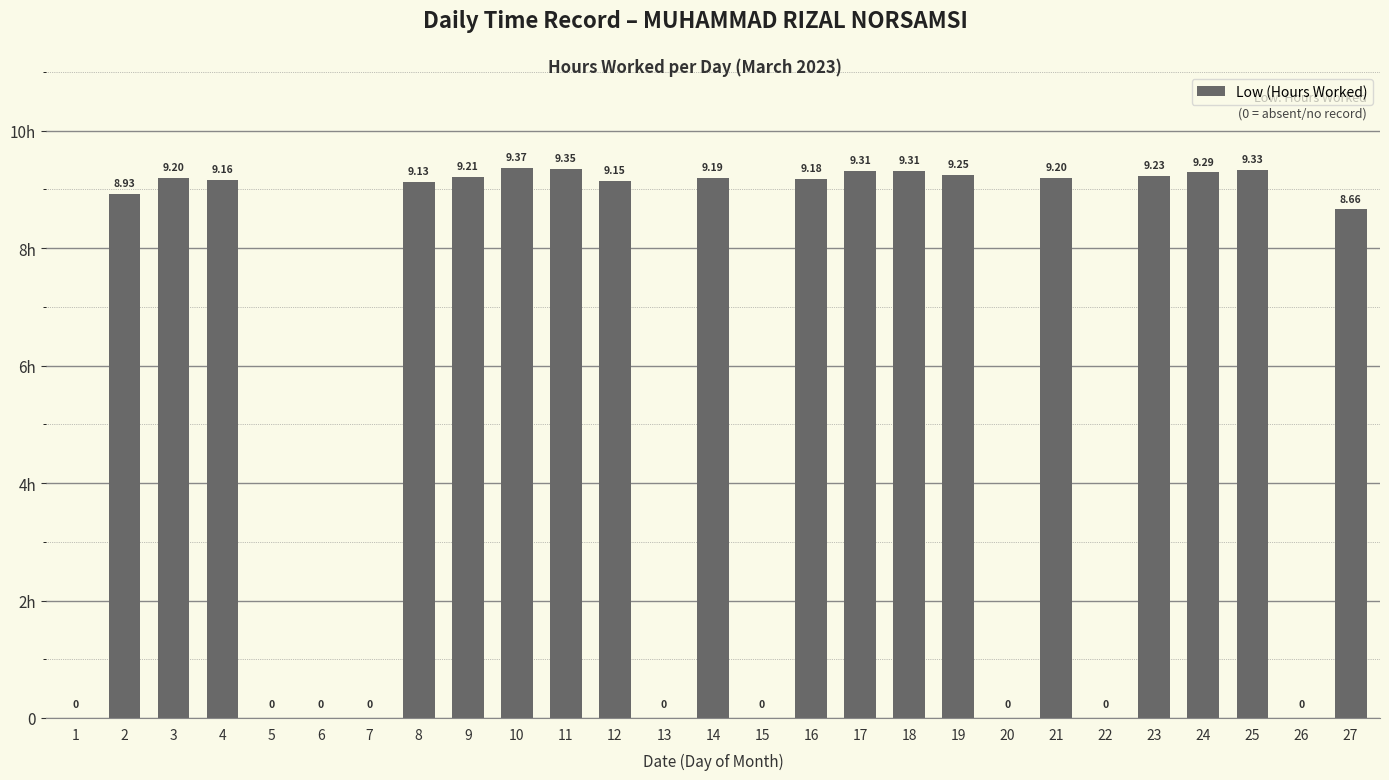

Where is the data nearest to the value 4?

1